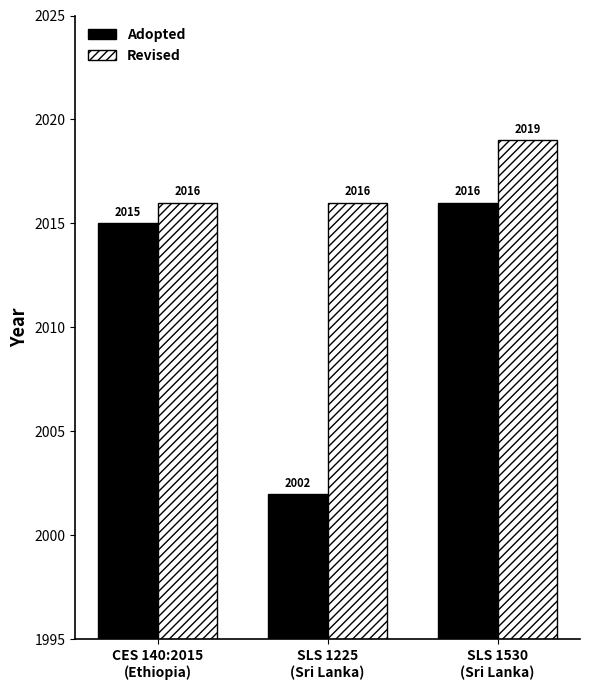

True or false: Adopted has a value of 3238 at SLS 1225
(Sri Lanka).

False